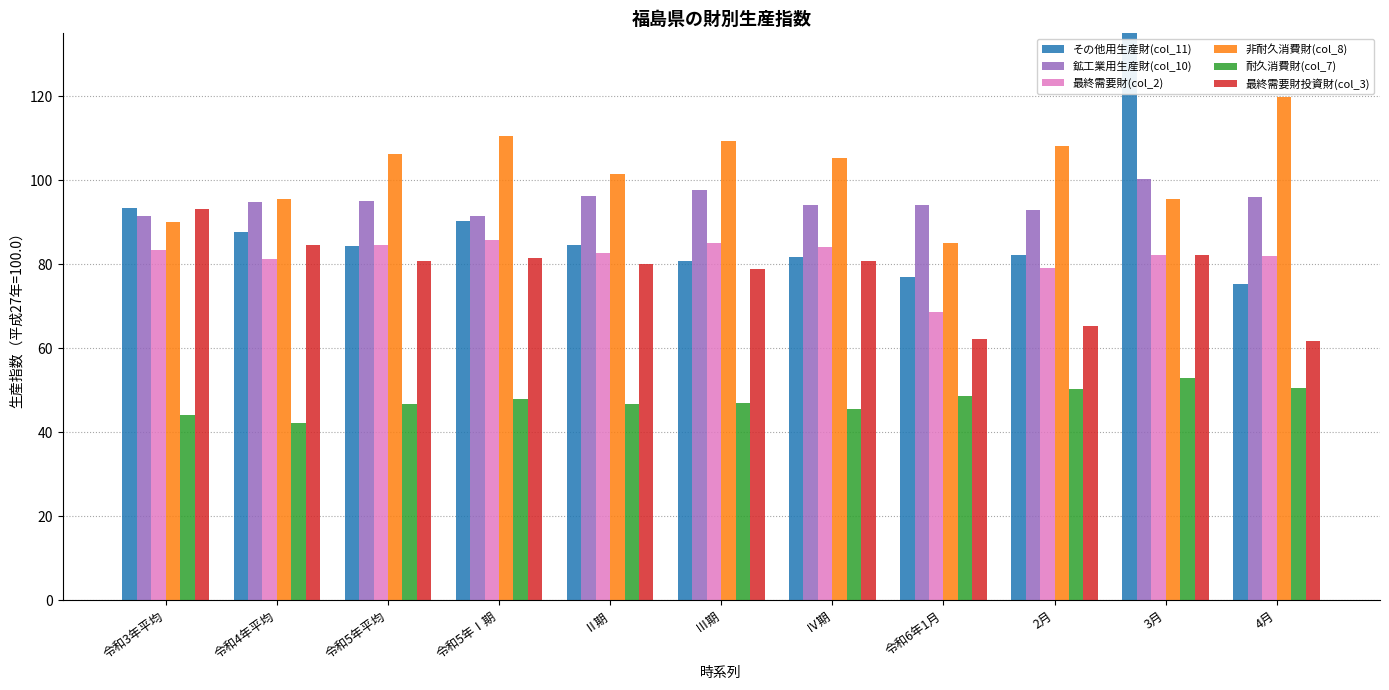

Reading left to right, transcribe all the data shown in this chart.

その他用生産財(col_11): 93.4	87.6	84.3	90.4	84.5	80.8	81.7	76.9	82.3	137.5	75.4
鉱工業用生産財(col_10): 91.4	94.8	95.0	91.6	96.2	97.6	94.1	94.0	92.9	100.3	96.0
最終需要財(col_2): 83.3	81.3	84.5	85.7	82.7	85.0	84.2	68.6	79.0	82.1	82.0
非耐久消費財(col_8): 90.1	95.5	106.2	110.5	101.5	109.3	105.3	85.0	108.1	95.5	119.9
耐久消費財(col_7): 44.0	42.2	46.8	48.0	46.7	46.9	45.6	48.6	50.4	53.0	50.6
最終需要財投資財(col_3): 93.1	84.6	80.7	81.6	80.1	78.8	80.8	62.3	65.4	82.1	61.8